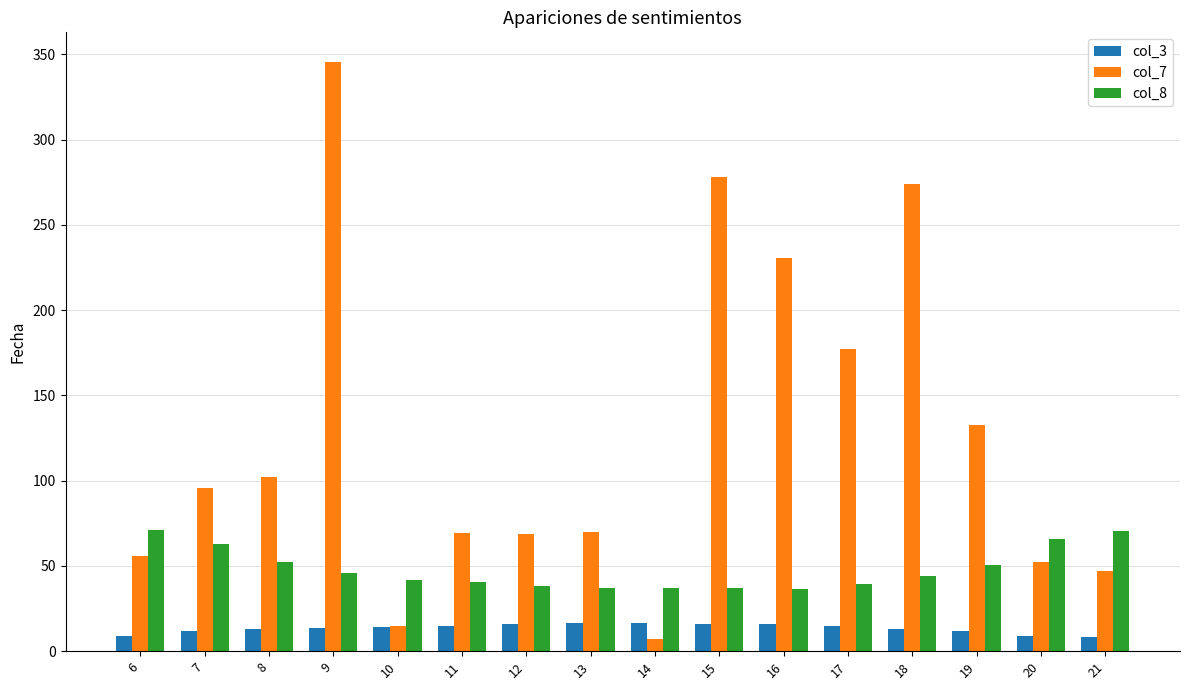

List the series in order of their overall mean, lowest first.

col_3, col_8, col_7